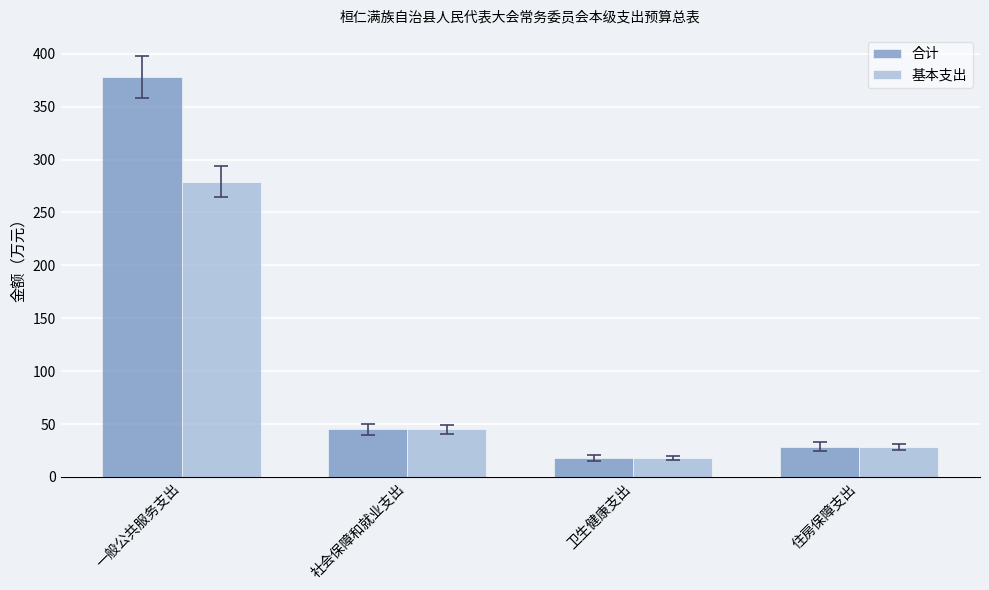

Which series has the widest spread of values?

合计